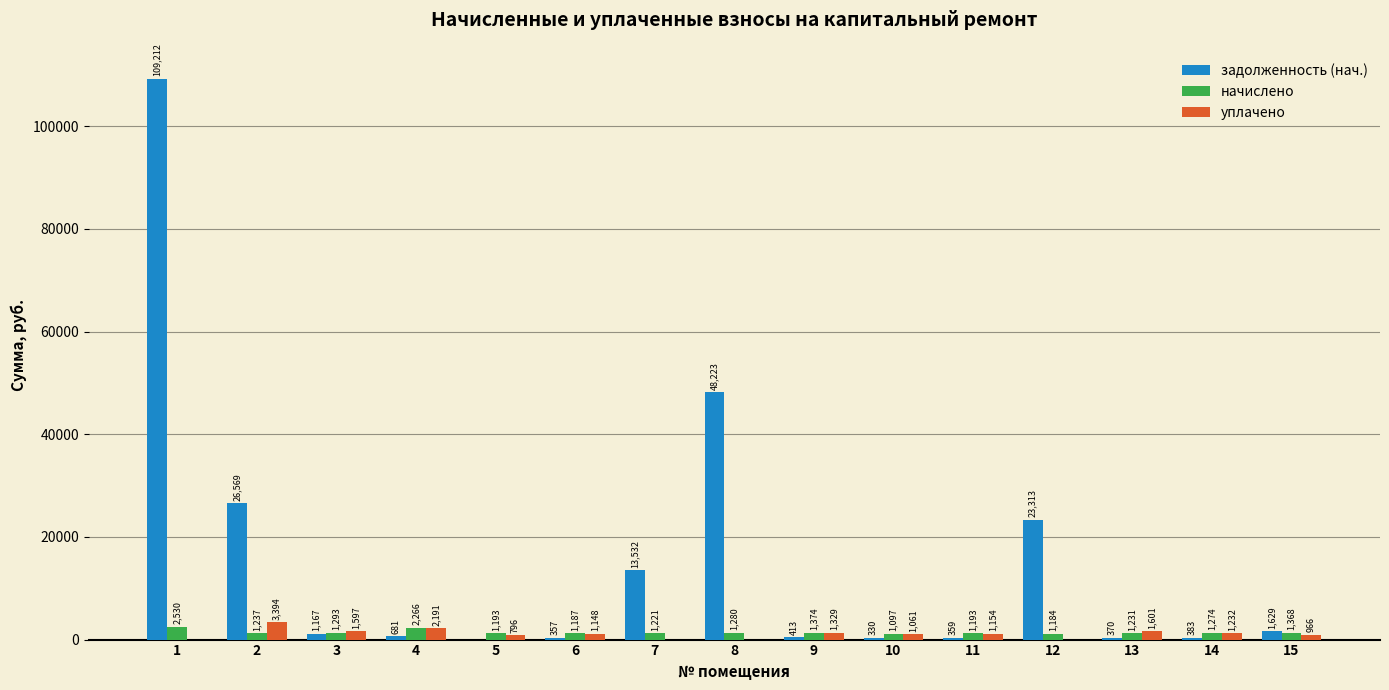

How many groups of bars are there?

15